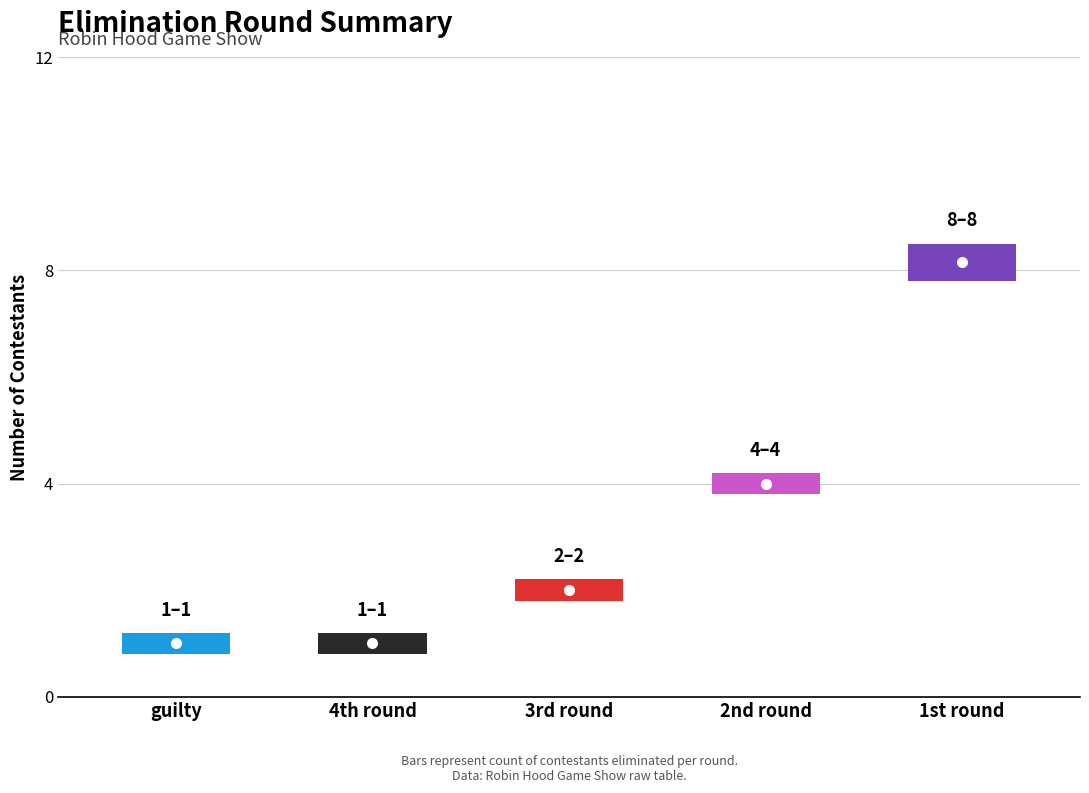

Reading left to right, transcribe all the data shown in this chart.

guilty=1	4th round=1	3rd round=2	2nd round=4	1st round=8